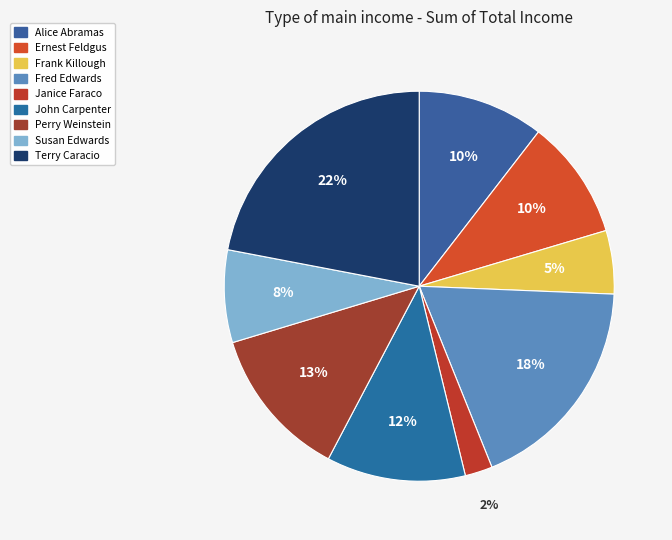

What is the ratio of the value at Janice Faraco to the value at Susan Edwards?

0.3